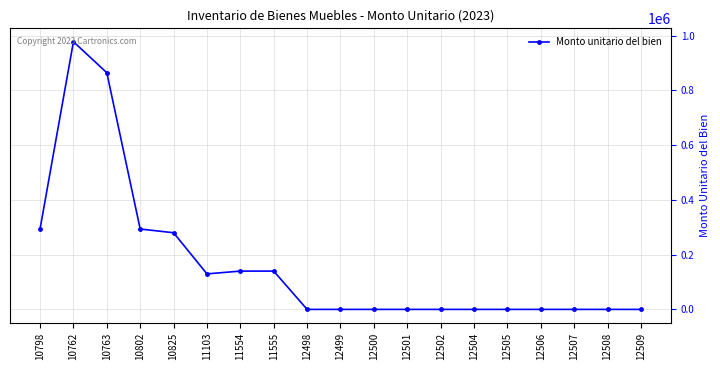

What is the difference between the second highest and second lowest values?

864689.0